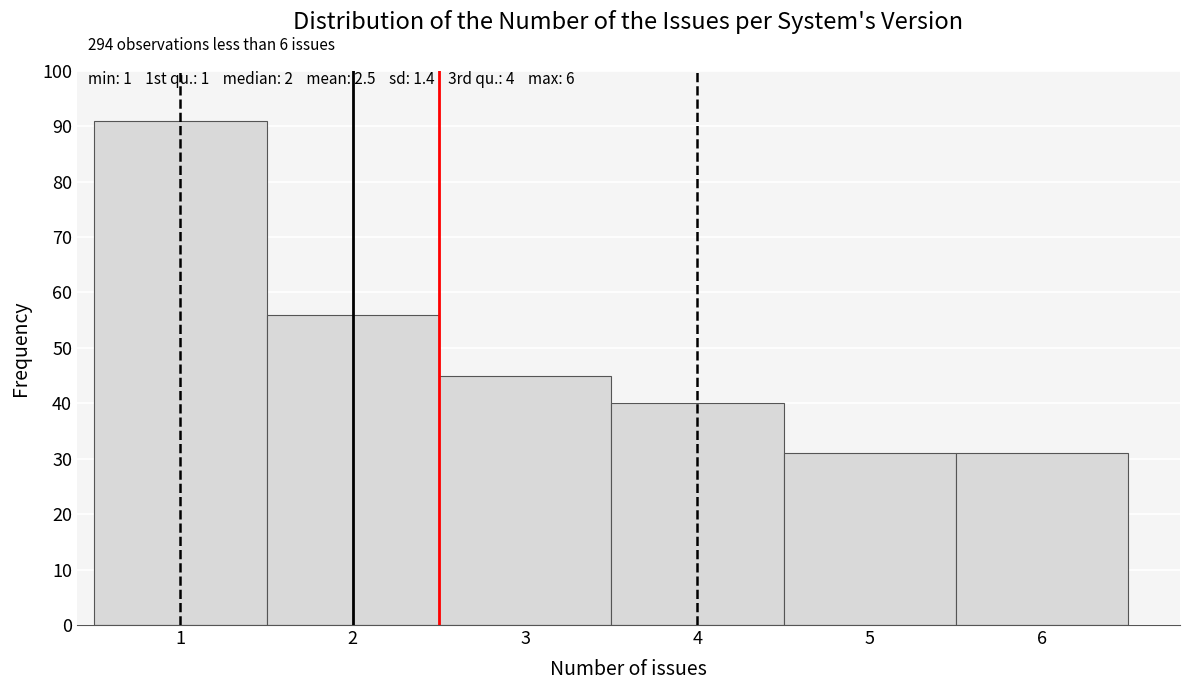

Which range on the x-axis has the tallest bar?

0.5 to 1.5